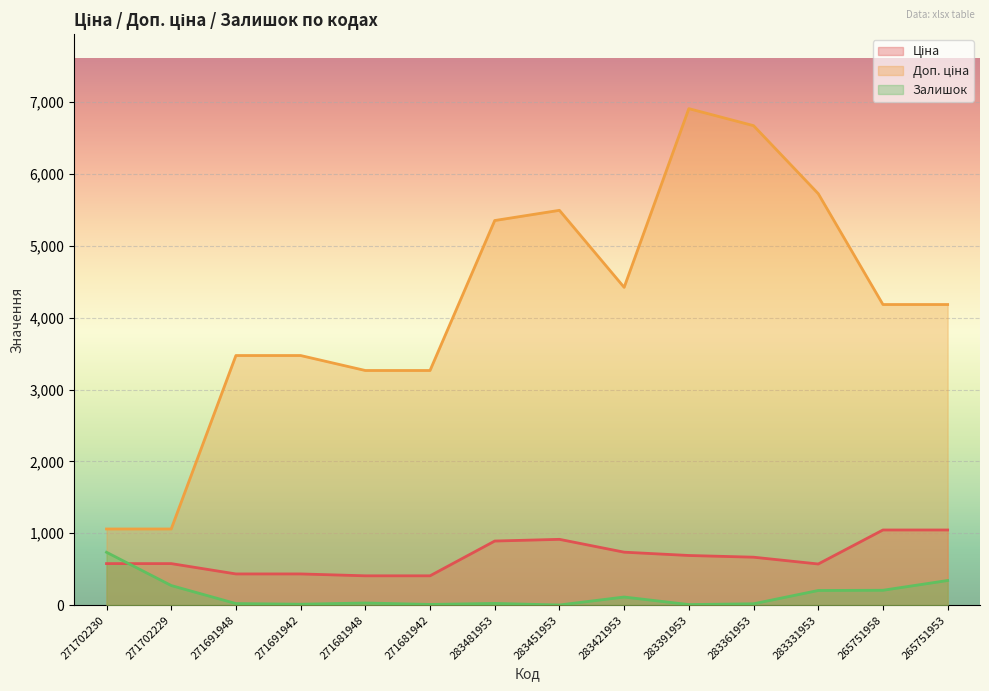

Which series has the widest spread of values?

Доп. ціна